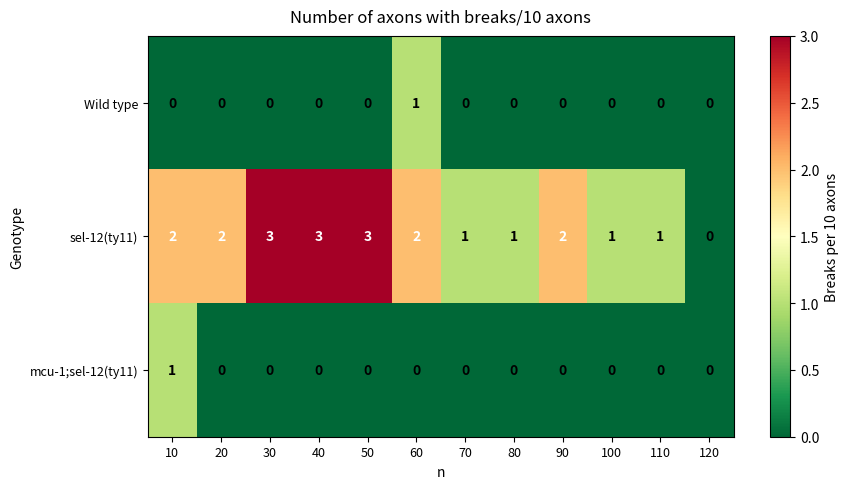

Which series has the largest total across all categories?

sel-12(ty11)